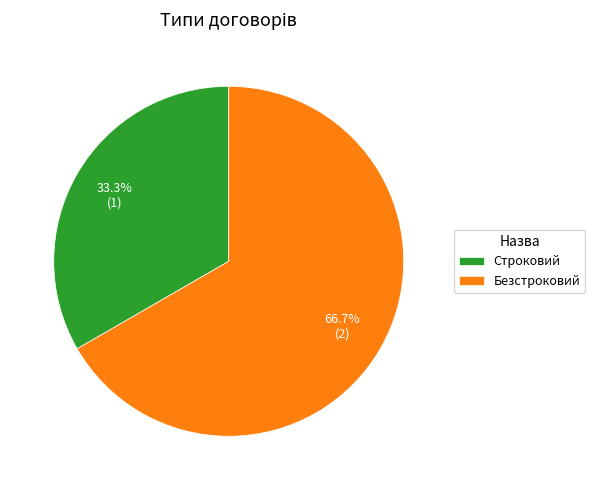

Does Безстроковий represent more than half of the total?

Yes